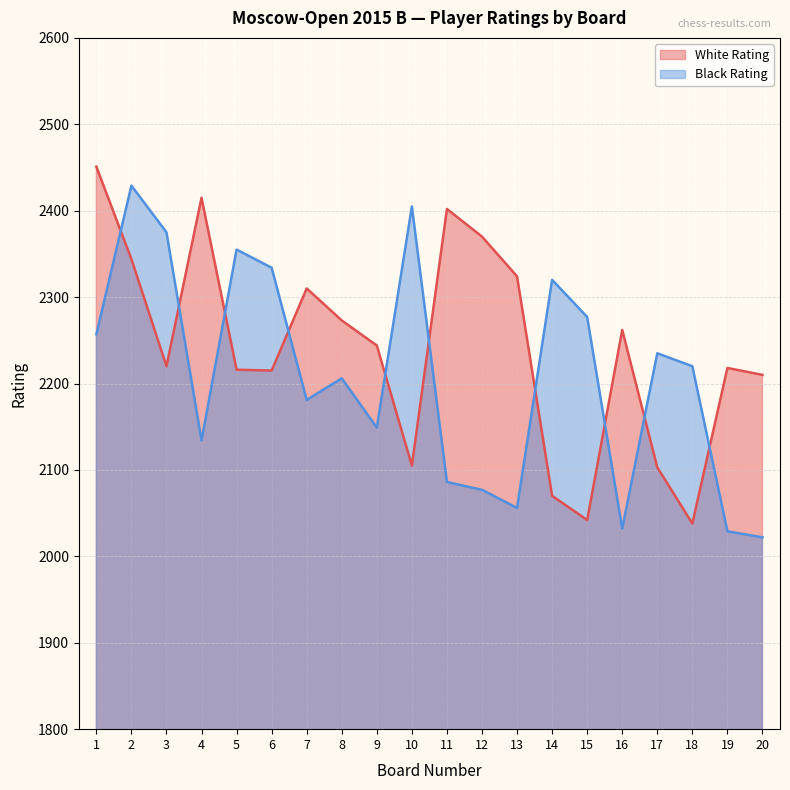

At which category is the sum across all series the highest?

2